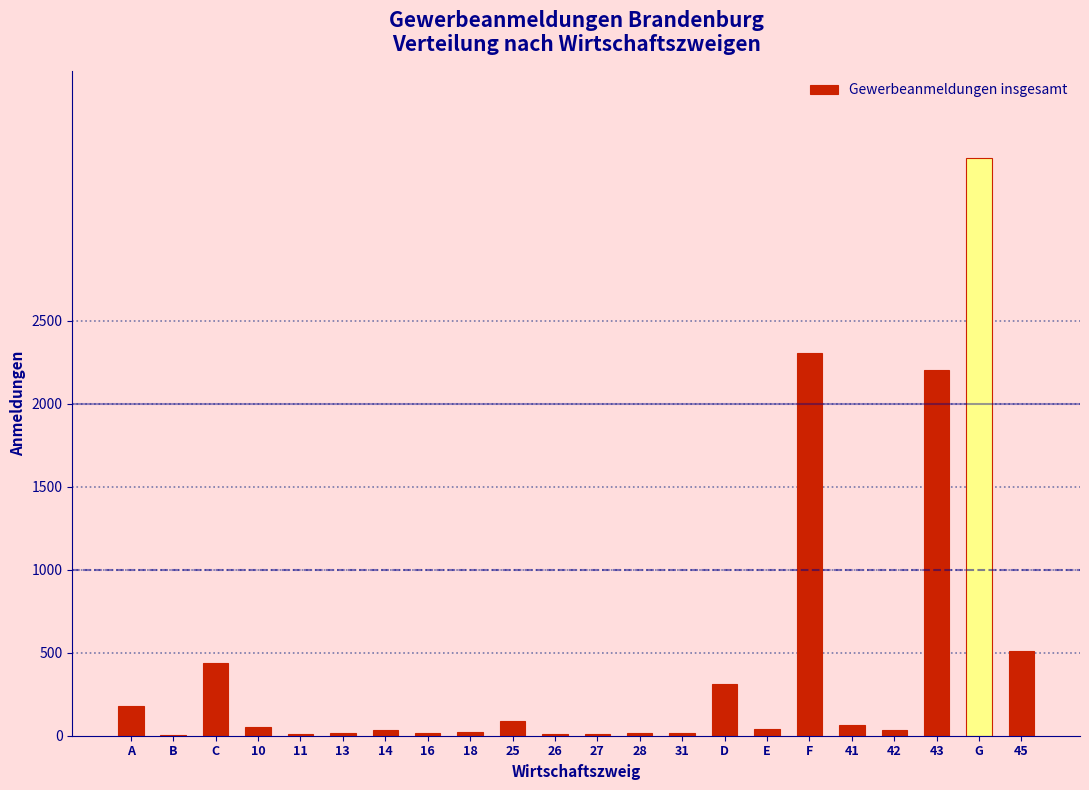

What is the change in value from C to G?

+3046